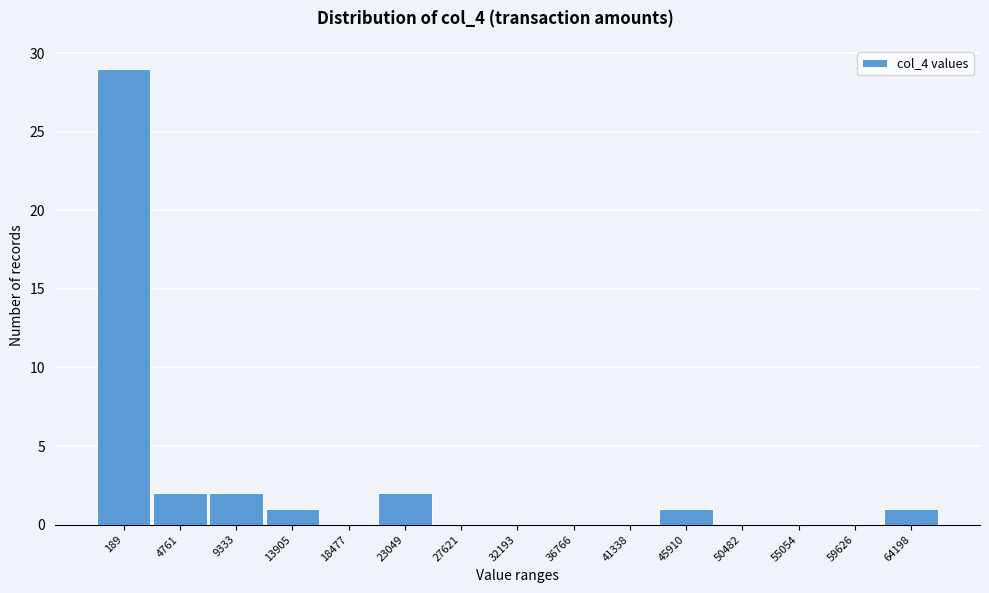

Reading right to left, transcribe all the data shown in this chart.

64198=1	59626=0	55054=0	50482=0	45910=1	41338=0	36766=0	32193=0	27621=0	23049=2	18477=0	13905=1	9333=2	4761=2	189=29